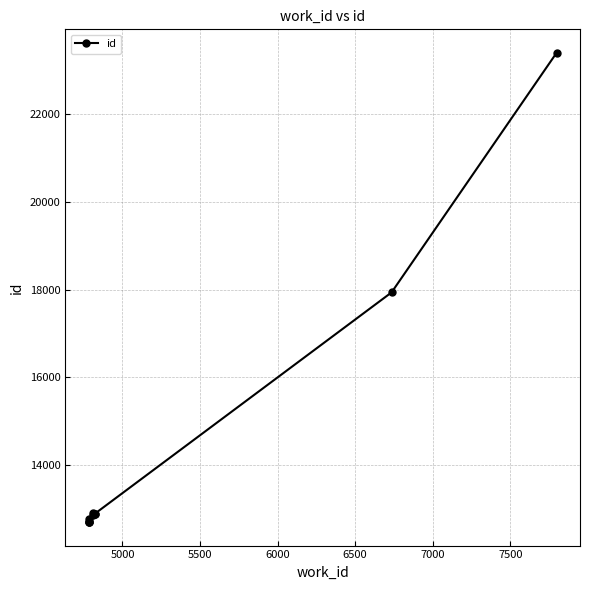

Reading left to right, what are all the values shown in this chart?

12697	12699	12700	12763	12862	12897	12891	12892	17938	23404